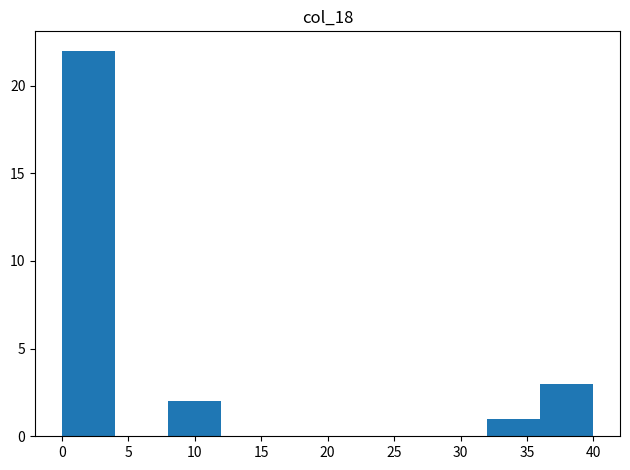

Reading left to right, transcribe this chart: for each bar, give the range it covers on the x-axis and its height. The values are not printed on the chart, so give them approximately, as read against the axis.

0 to 4: 22
4 to 8: 0
8 to 12: 2
12 to 16: 0
16 to 20: 0
20 to 24: 0
24 to 28: 0
28 to 32: 0
32 to 36: 1
36 to 40: 3